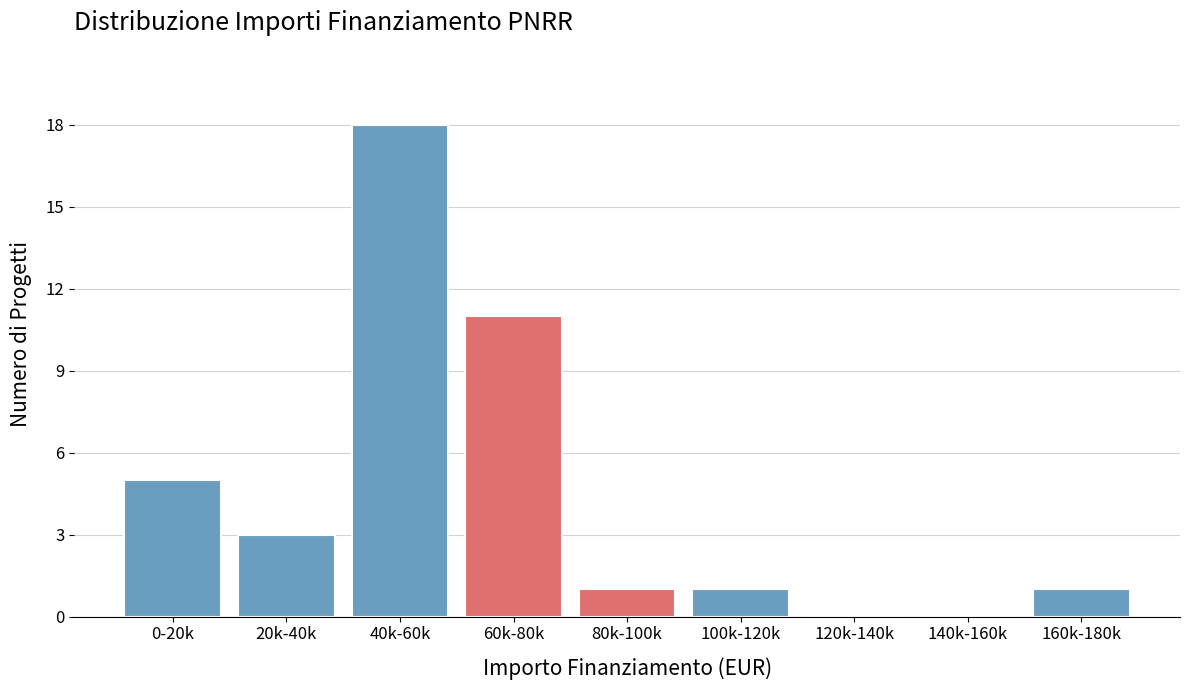

Reading left to right, what are all the values shown in this chart?

0-20k=5	20k-40k=3	40k-60k=18	60k-80k=11	80k-100k=1	100k-120k=1	120k-140k=0	140k-160k=0	160k-180k=1